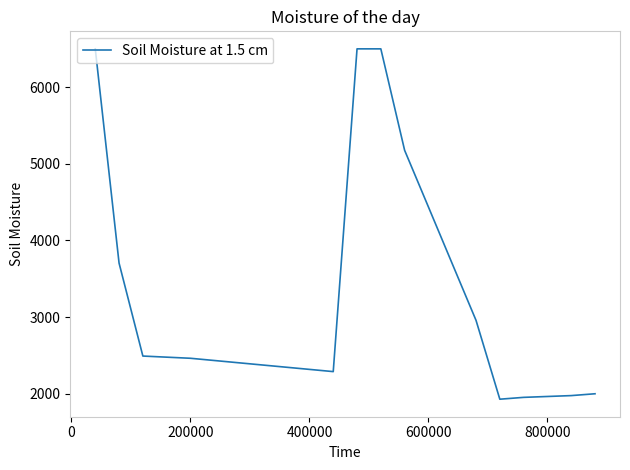

What is the minimum value shown in the chart?

1929